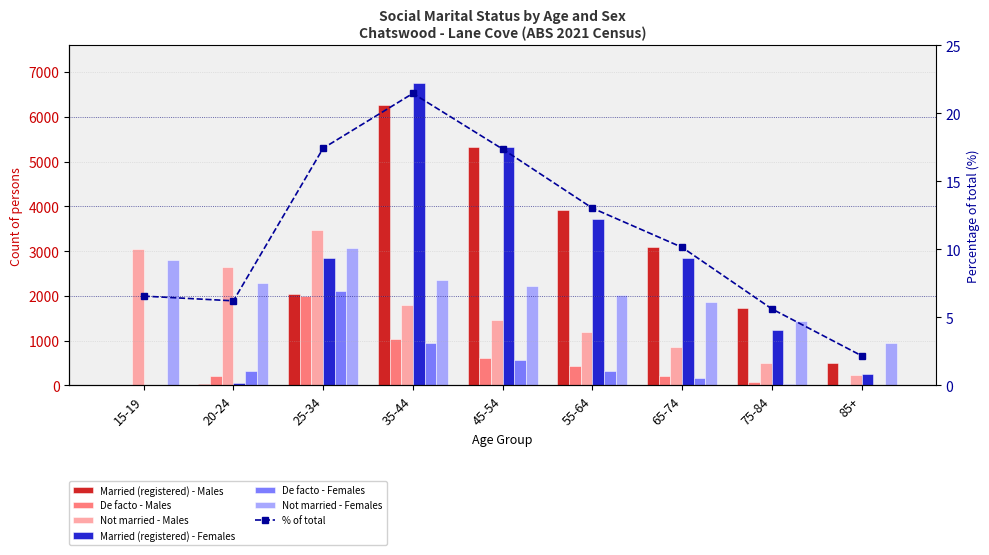

List the series in order of their peak value, highest first.

Married (registered) - Females, Married (registered) - Males, Not married - Males, Not married - Females, De facto - Females, De facto - Males